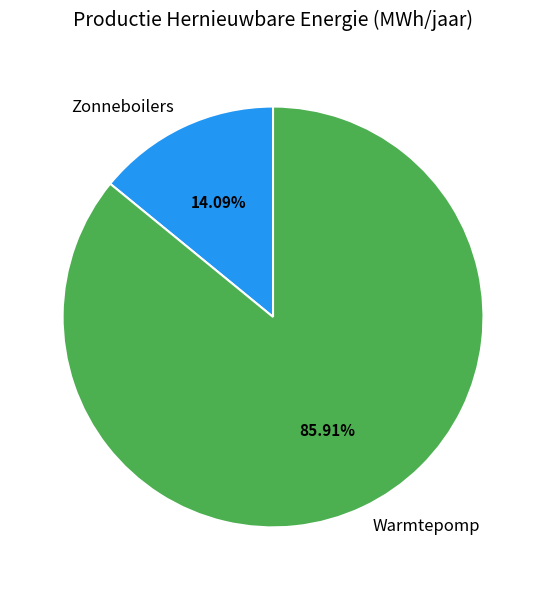

What is the largest slice in the pie chart?

Warmtepomp